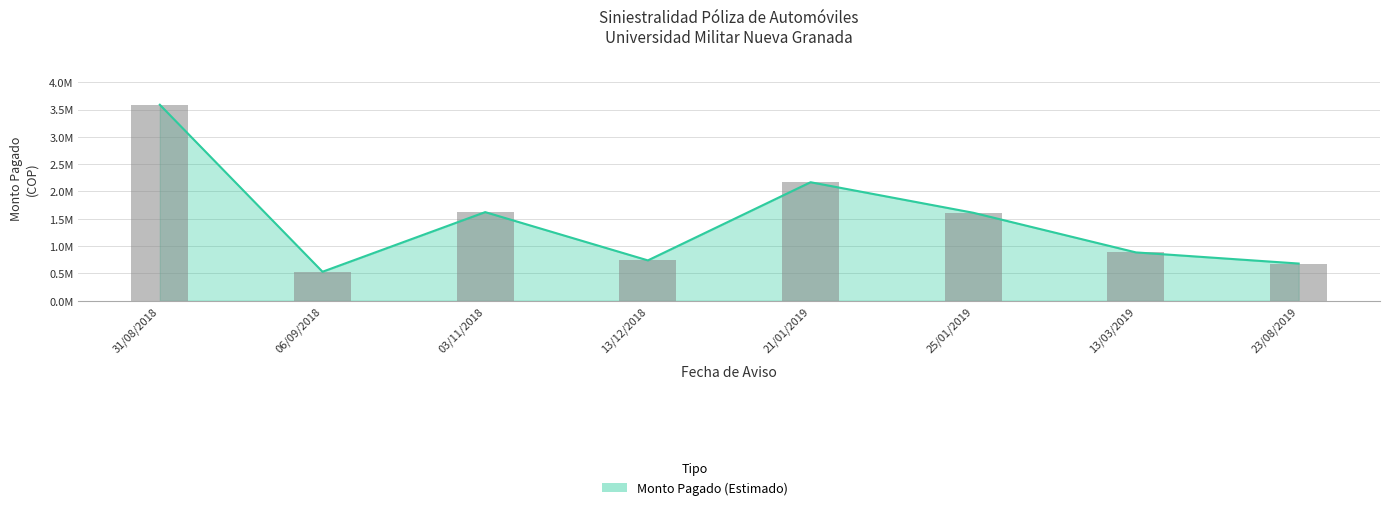

What is the average value?

1478247